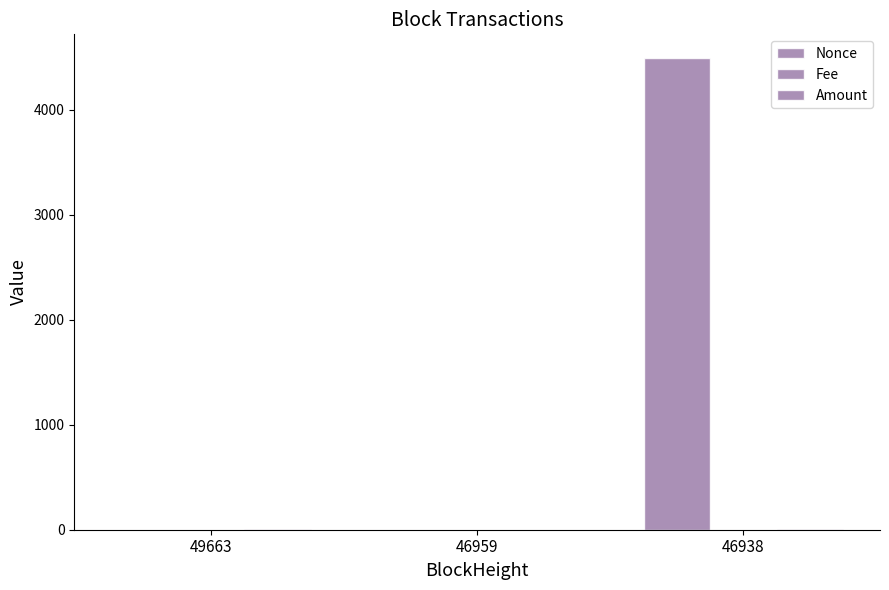

How many groups of bars are there?

3